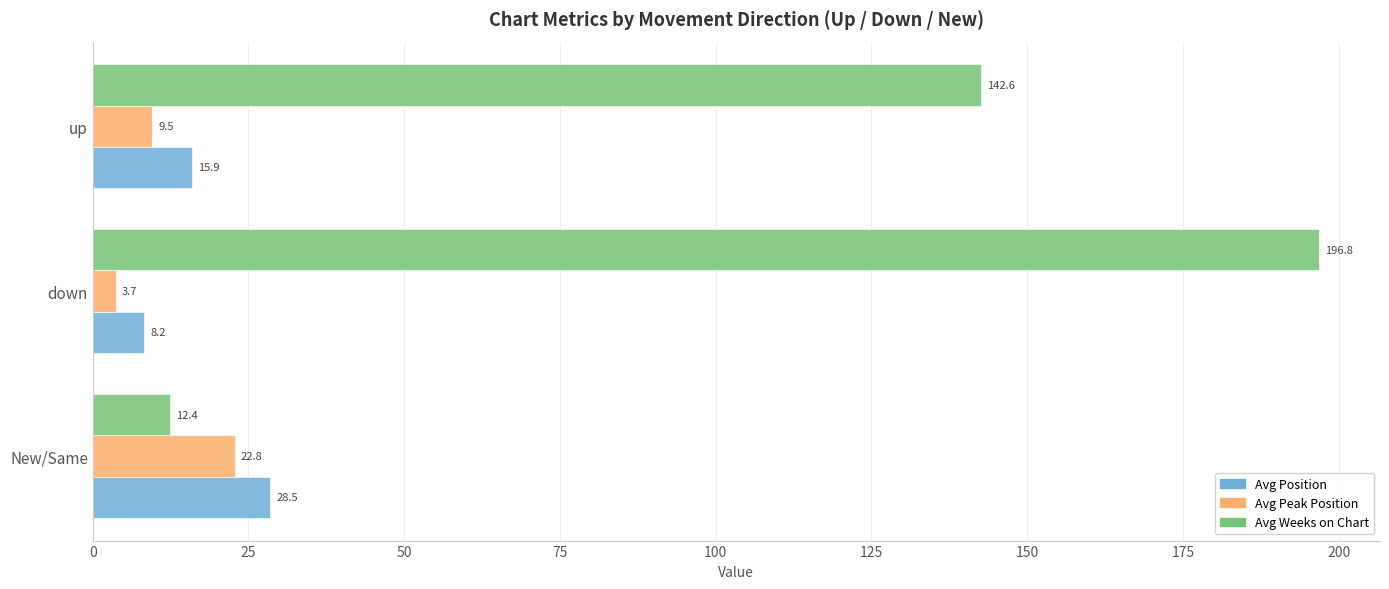

What is the difference between the maximum and minimum values in the Avg Position series?

20.3